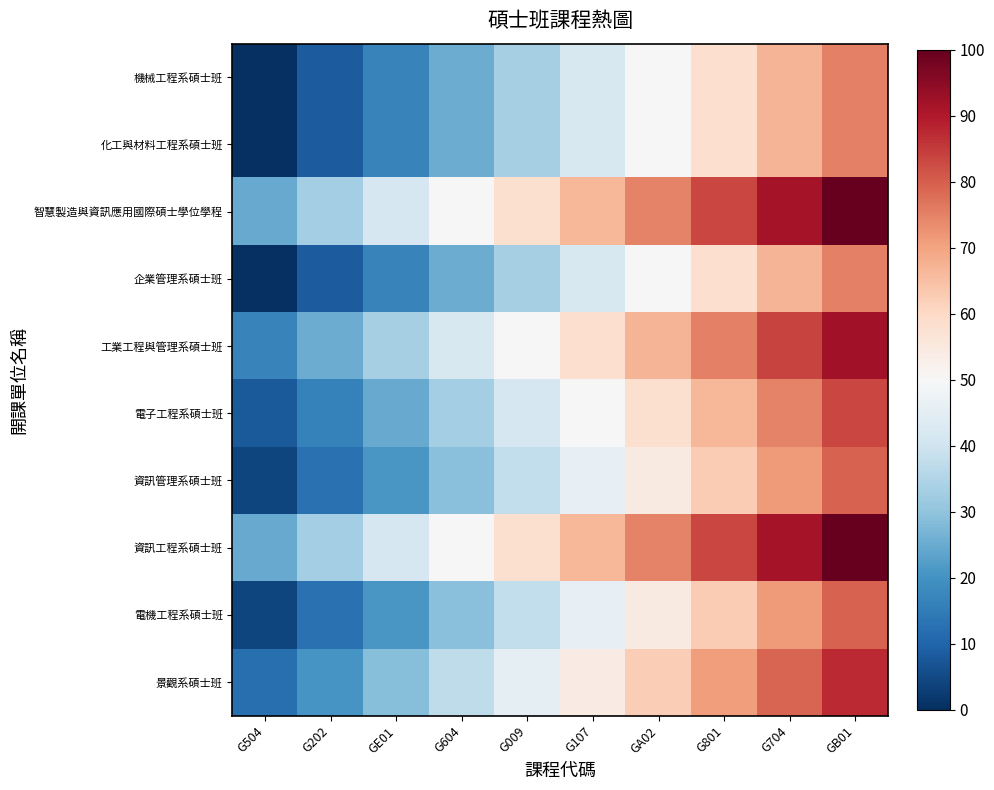

What is the total value across all series at GB01?

847.7